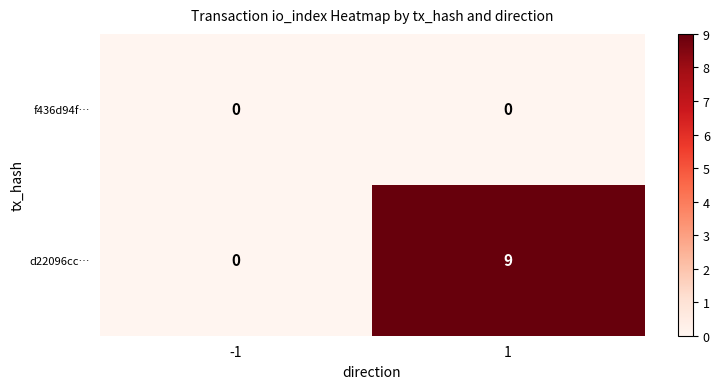

What is the difference between the maximum and minimum values in the d22096cc… series?

9